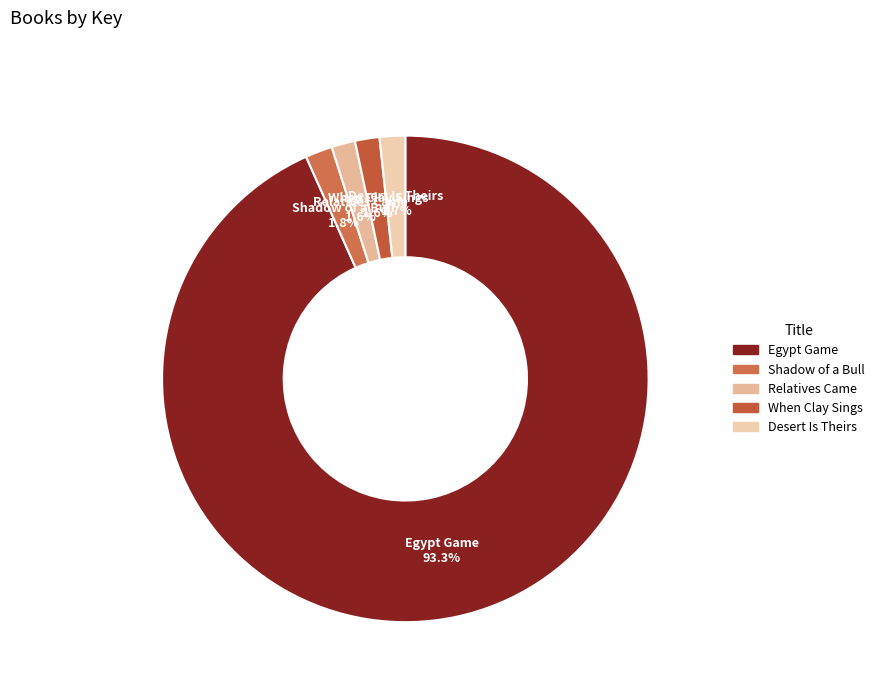

The When Clay Sings slice represents 9% of the pie. True or false?

False